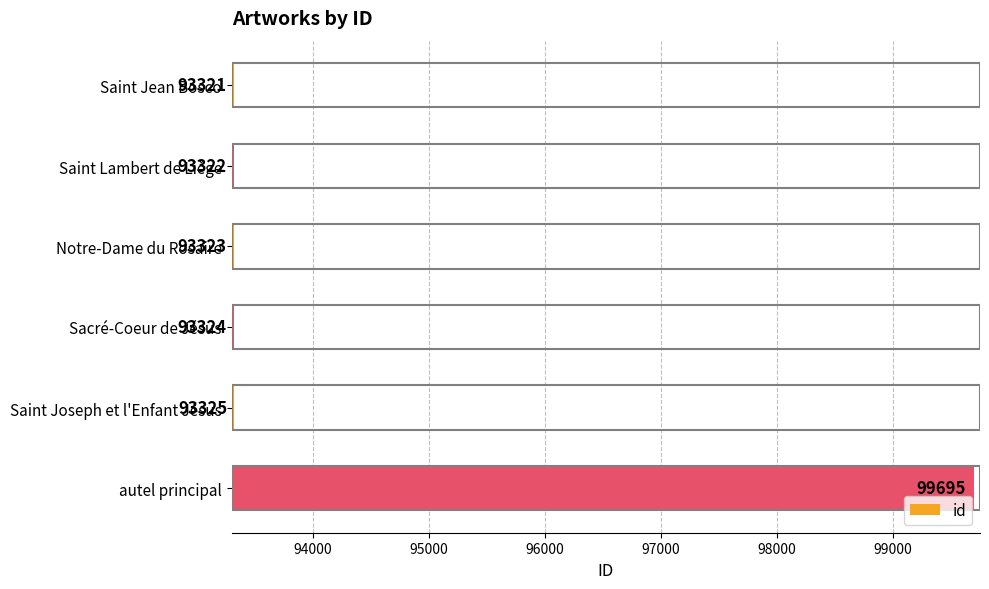

What is the smallest value displayed?

93321